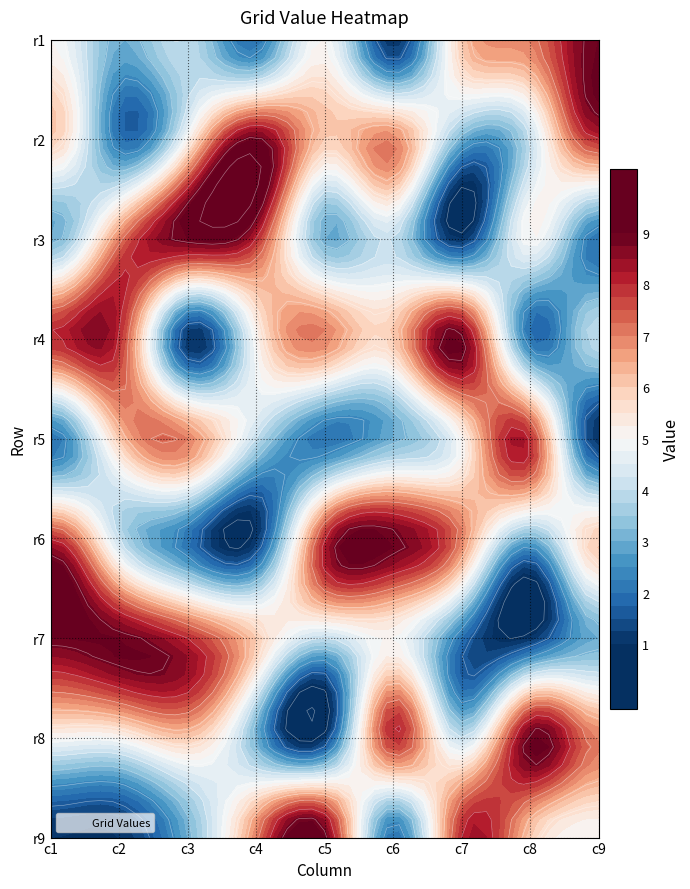

Which series has the largest total across all categories?

row2